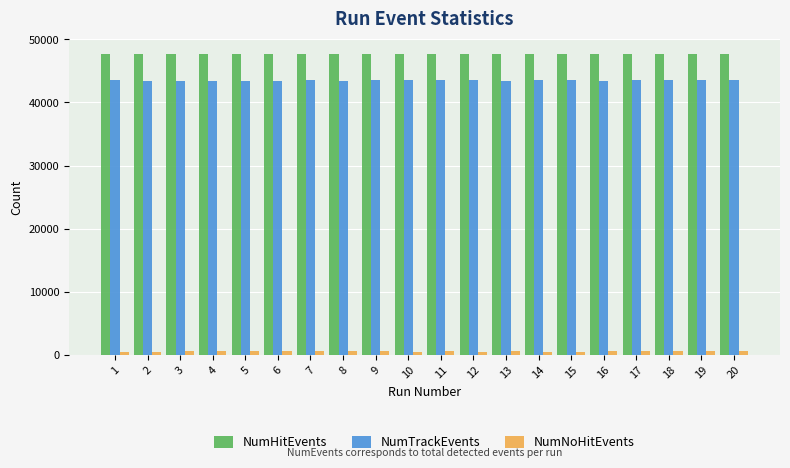

What is the average value of the NumHitEvents series?

47679